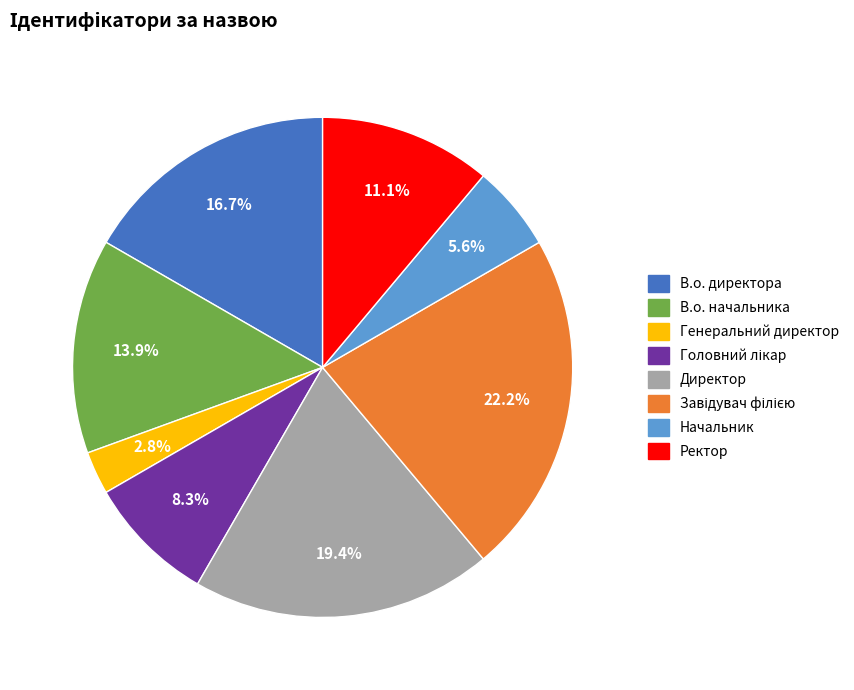

Count the number of slices in the pie.

8